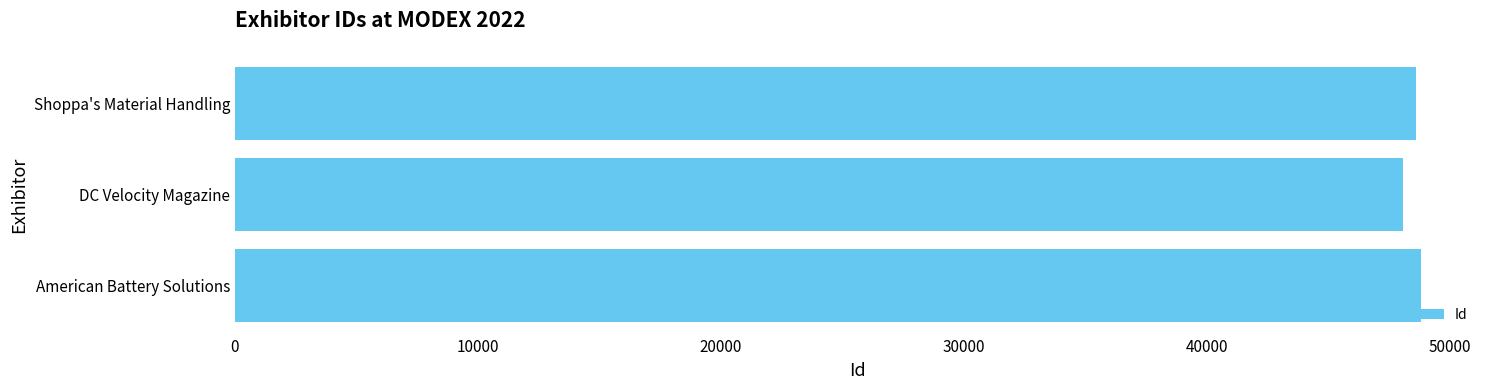

Approximately how many times larger is the value at DC Velocity Magazine compared to Shoppa's Material Handling?

1.0